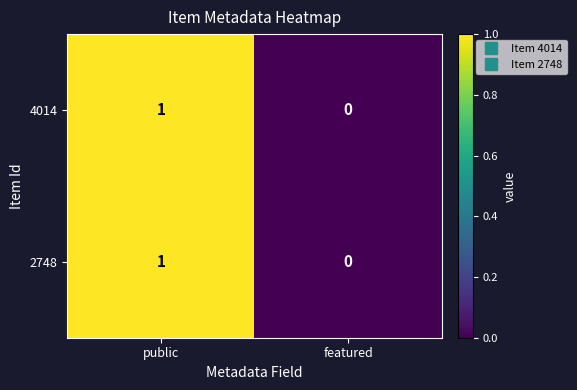

The 4014 series shows -1 at featured. True or false?

False